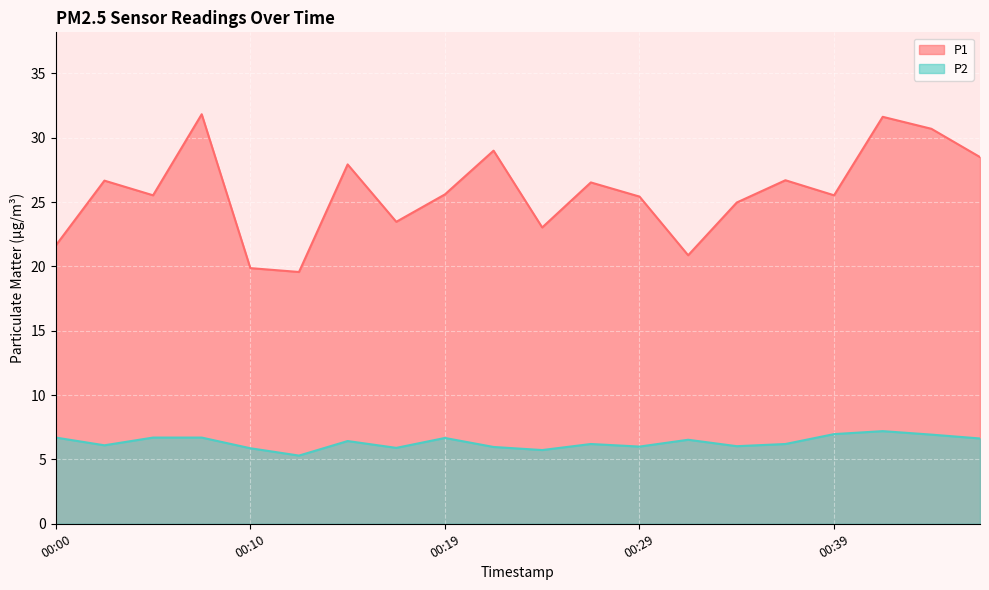

Does the chart display data point markers on the line(s)?

No